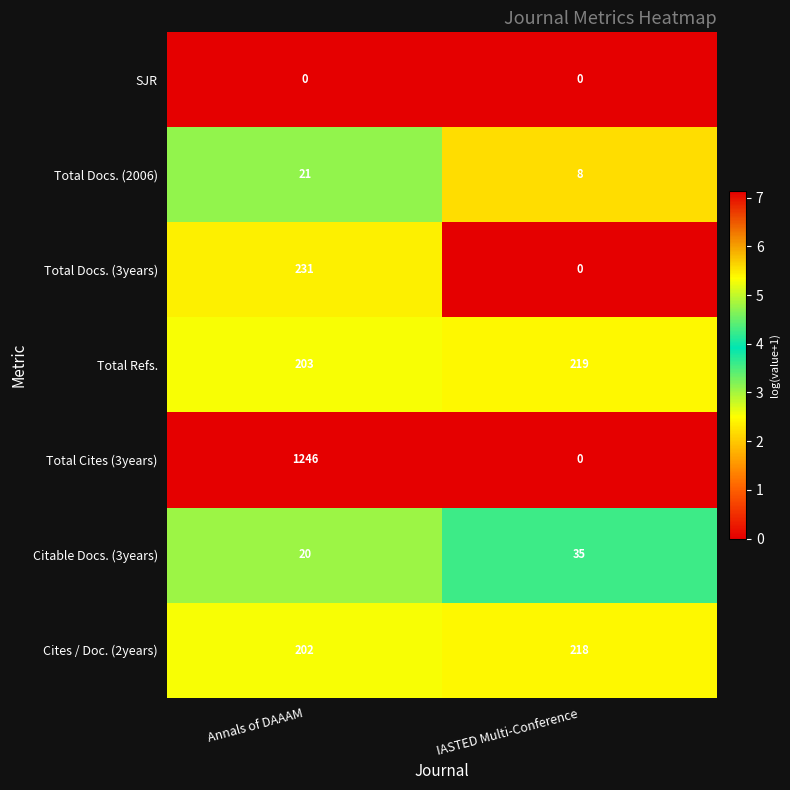

Where is Total Docs. (2006) nearest to the value 14?

IASTED Multi-Conference